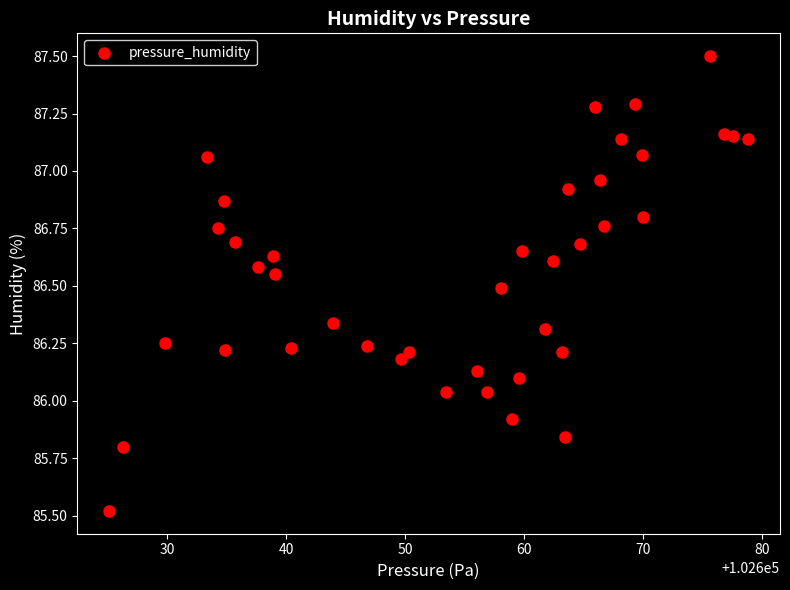

What is the range of X values (max minus min)?

53.7